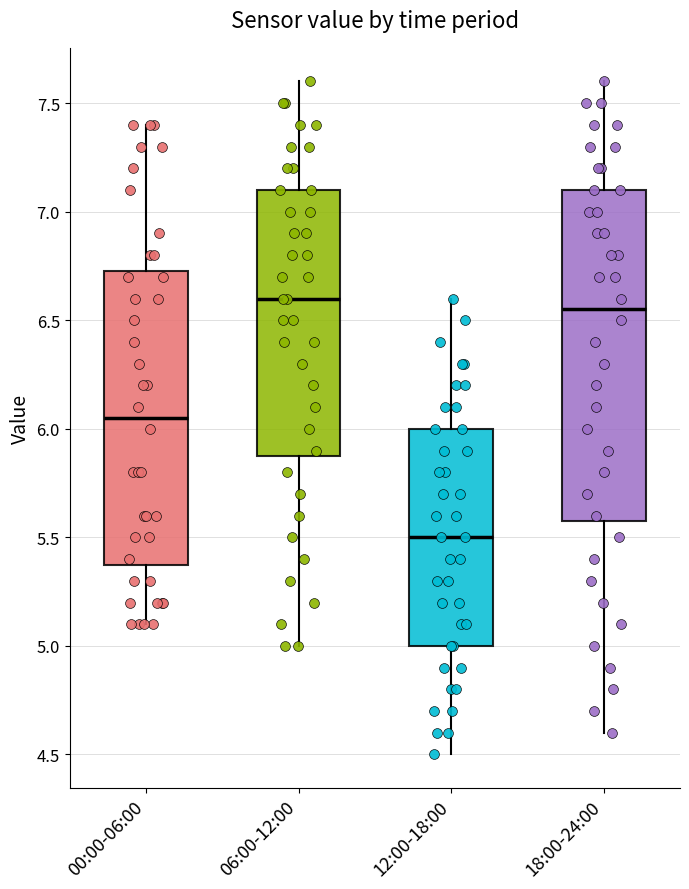

Reading left to right, read every box against the y-axis: the position of its median line, the range the box covers, and the ends of its whiskers. The values are not printed on the chart, so give them approximately, as read against the axis.

00:00-06:00: median 6.05, box 5.40 to 6.75, whiskers 5.10 to 7.40
06:00-12:00: median 6.60, box 5.90 to 7.10, whiskers 5.00 to 7.60
12:00-18:00: median 5.50, box 5.00 to 6.00, whiskers 4.50 to 6.60
18:00-24:00: median 6.55, box 5.60 to 7.10, whiskers 4.60 to 7.60